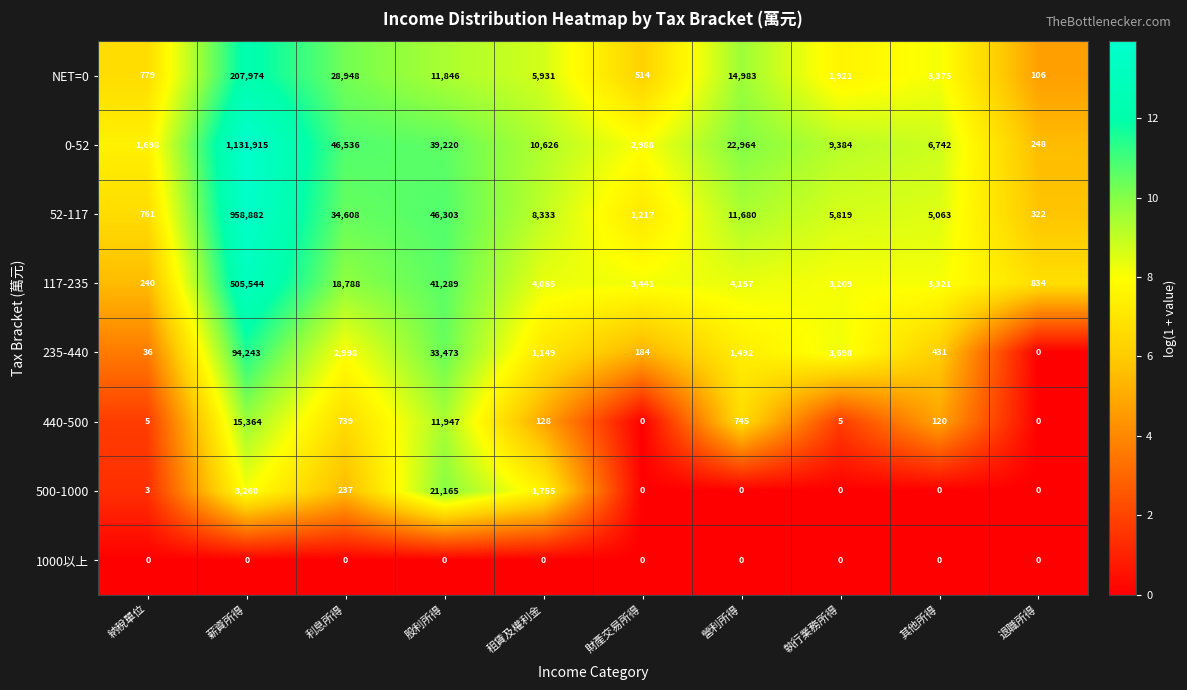

The 1000以上 series shows 0 at 租賃及權利金. True or false?

True